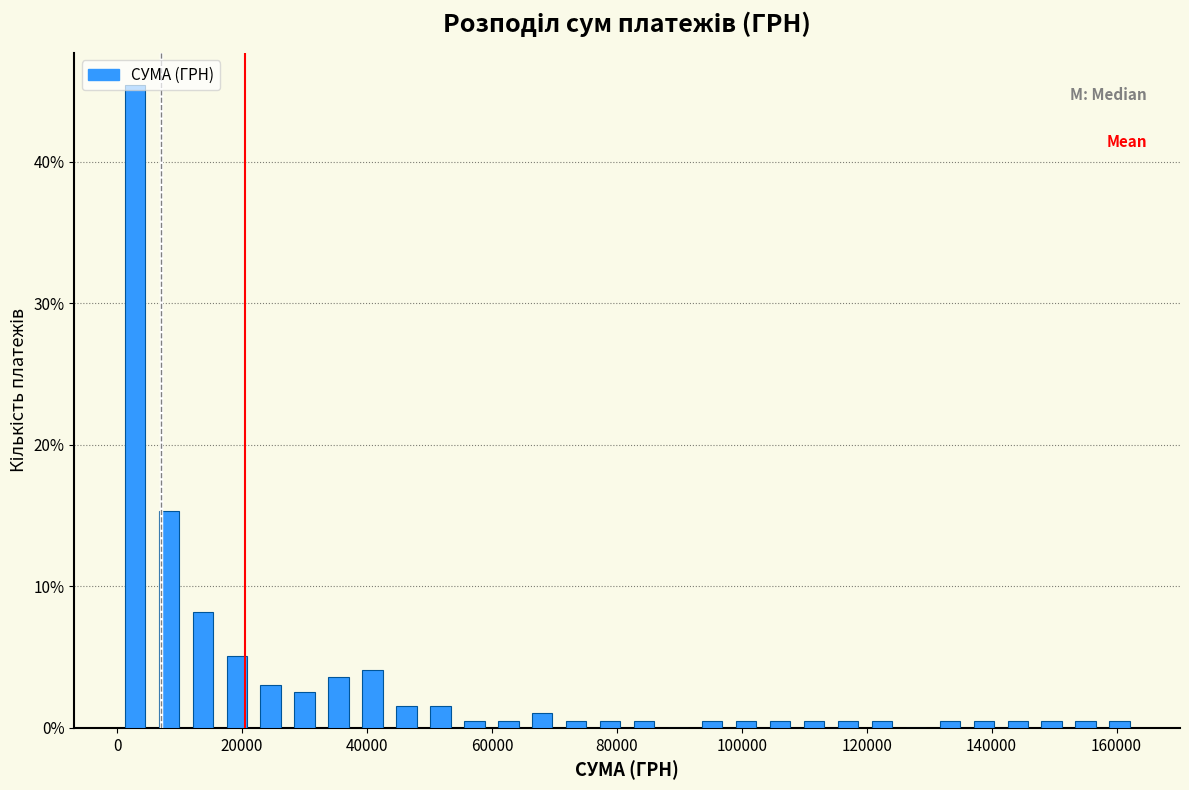

Read against the x-axis, roughly where is the centre of the tallest bar?

2000